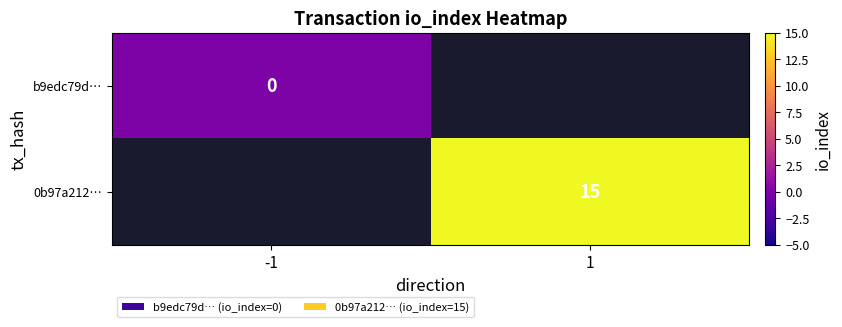

True or false: 0b97a212… has a value of 20 at 1.

False